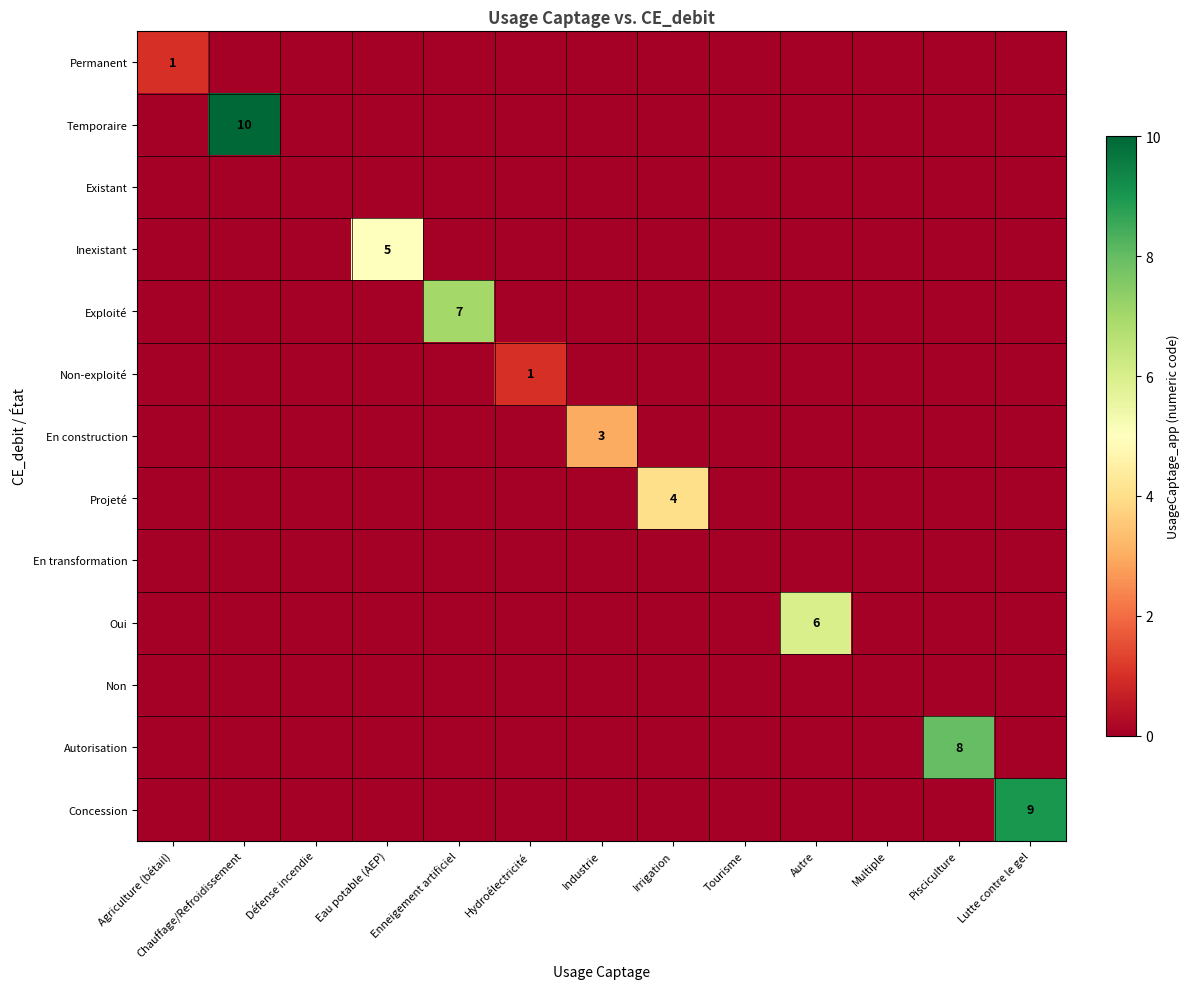

Which category has the lowest value in the Autorisation series?

Agriculture (bétail)